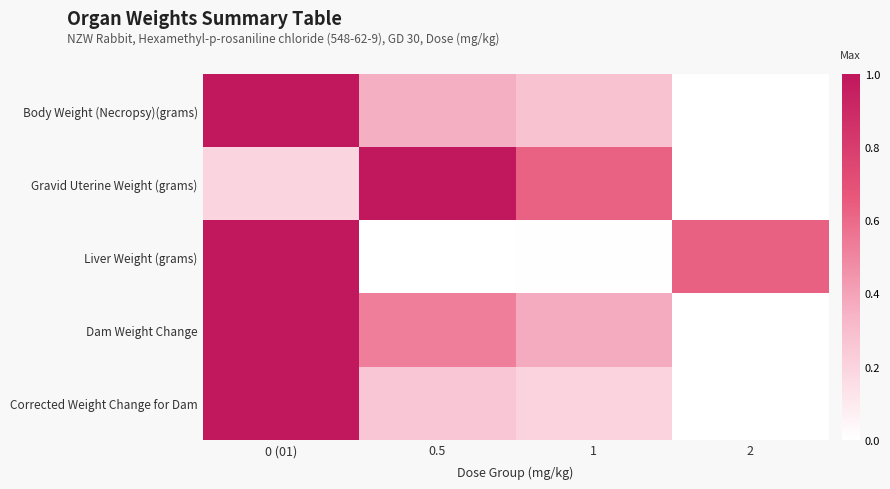

At which category is the sum across all series the highest?

0 (01)